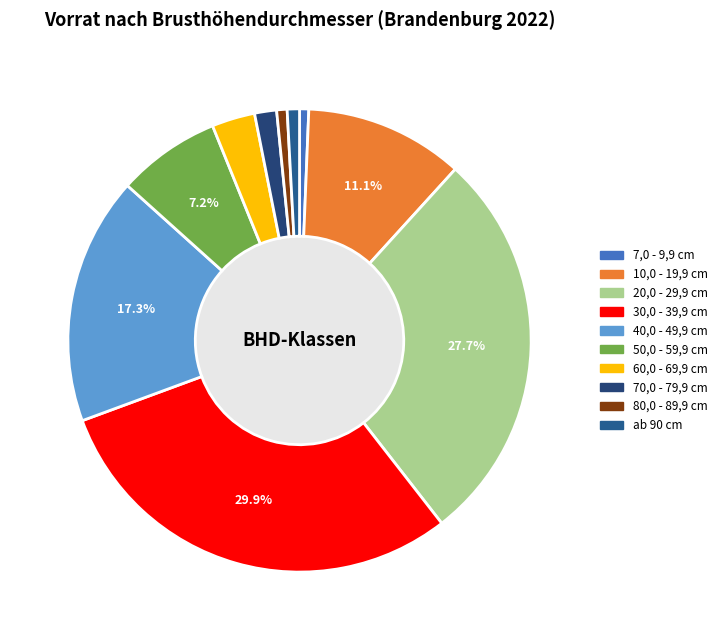

To the nearest percent, what portion does 80,0 - 89,9 cm represent?

1%